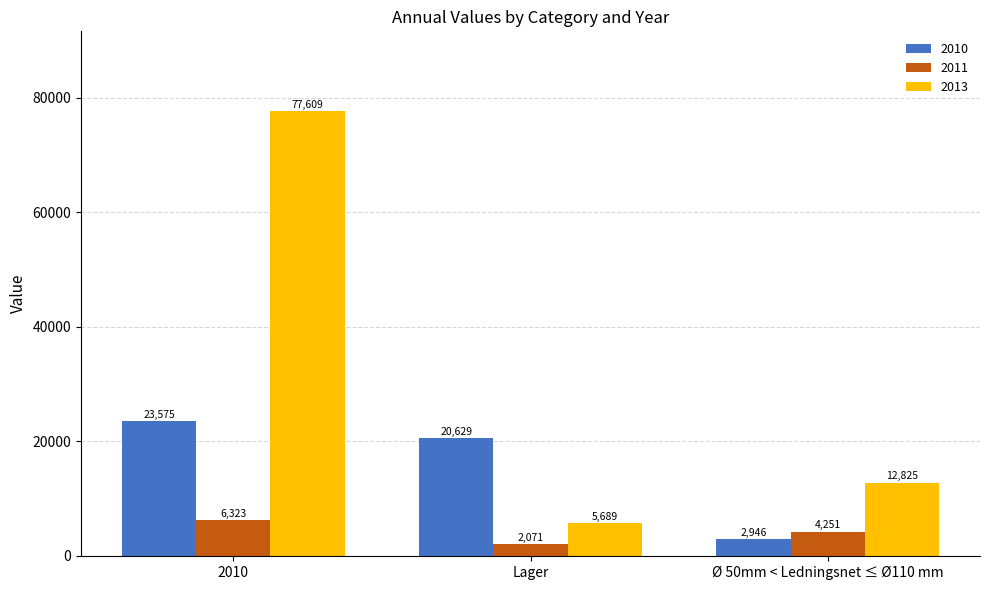

What position from the right is 2010?

3